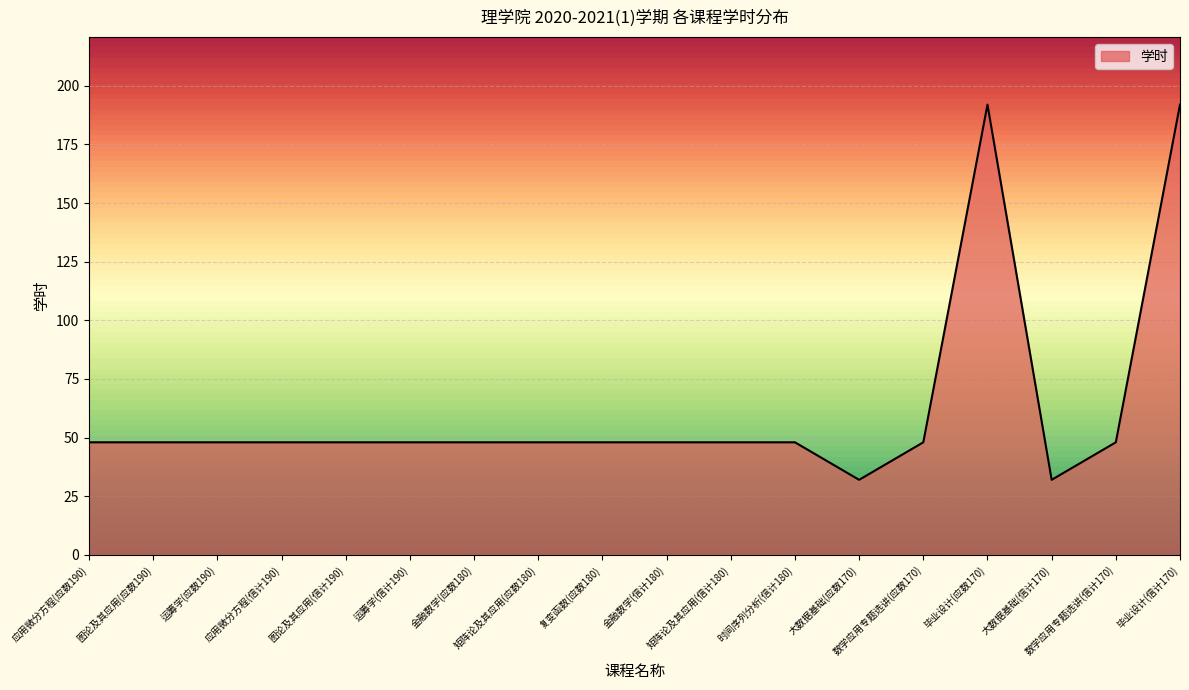

What is the difference between the maximum and minimum values?

160